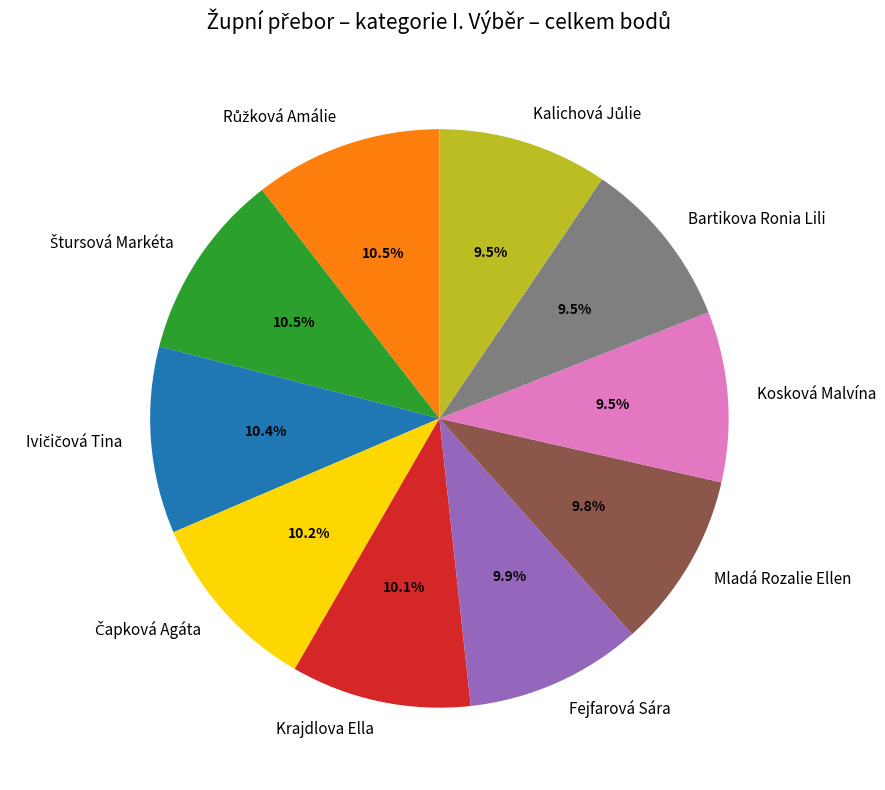

How much of the chart is everything except Bartikova Ronia Lili?

90.5%